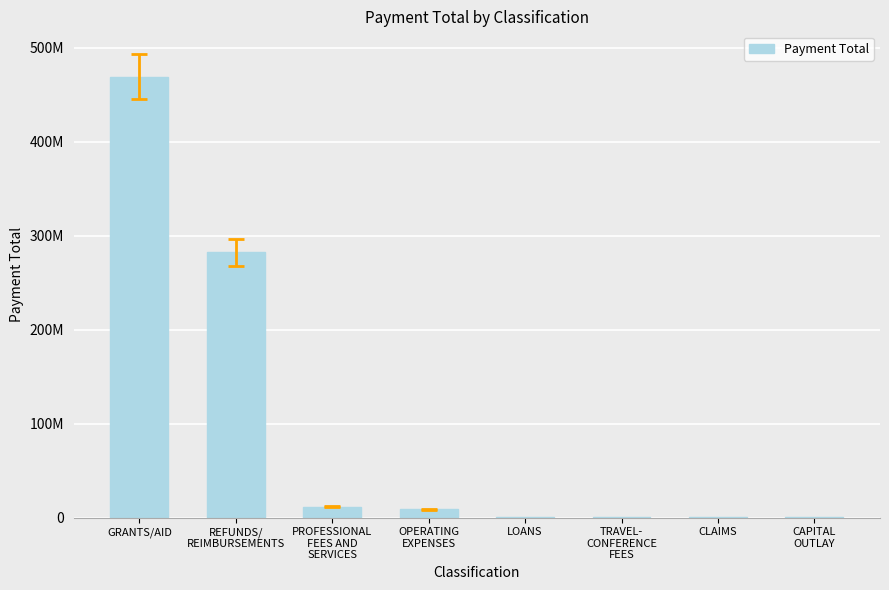

Between CAPITAL
OUTLAY and LOANS, which is larger?

LOANS